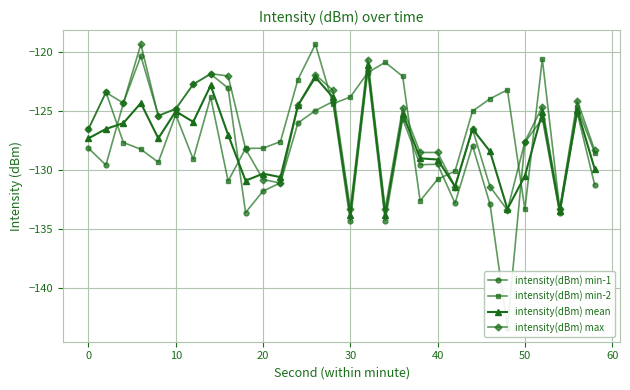

True or false: intensity(dBm) min-2 has more than 0 points higher than both neighbors.

True